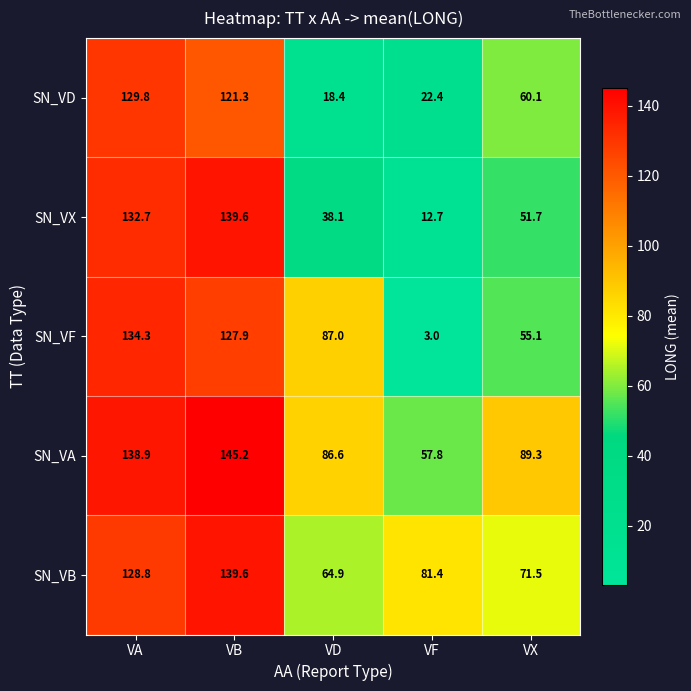

What is the total value across all series at VX?

327.7